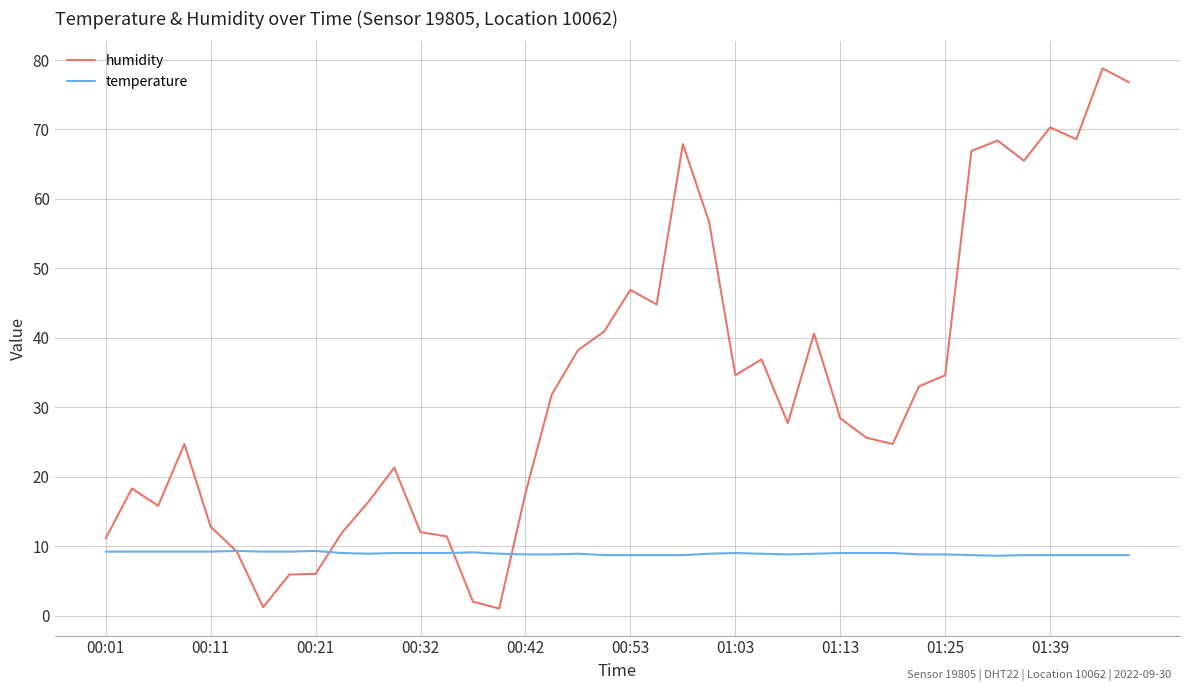

Which series has the largest range (max minus min)?

humidity